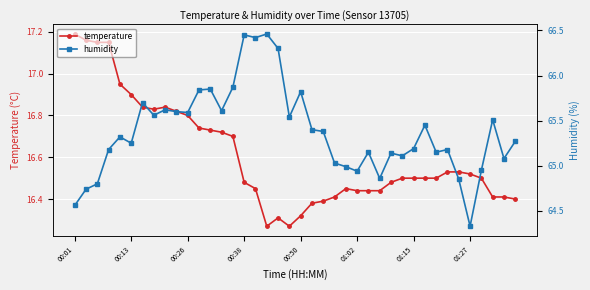

Reading left to right, extract all data points from this chart.

temperature: 17.2	17.2	17.1	17.1	16.9	16.9	16.8	16.8	16.8	16.8	16.8	16.7	16.7	16.7	16.7	16.5	16.4	16.3	16.3	16.3	16.3	16.4	16.4	16.4	16.4	16.4	16.4	16.4	16.5	16.5	16.5	16.5	16.5	16.5	16.5	16.5	16.5	16.4	16.4	16.4
humidity: 64.6	64.7	64.8	65.2	65.3	65.2	65.7	65.6	65.6	65.6	65.6	65.8	65.8	65.6	65.9	66.5	66.4	66.5	66.3	65.5	65.8	65.4	65.4	65.0	65.0	64.9	65.2	64.9	65.1	65.1	65.2	65.5	65.2	65.2	64.8	64.3	65.0	65.5	65.1	65.3